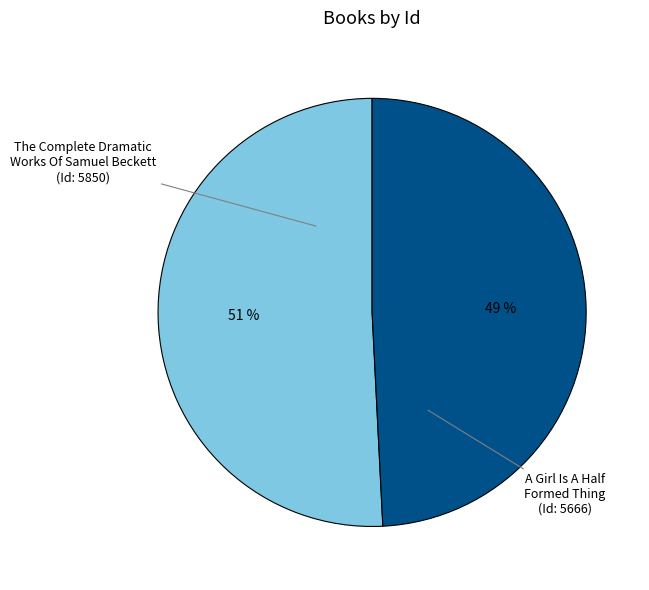

Count the number of slices in the pie.

2